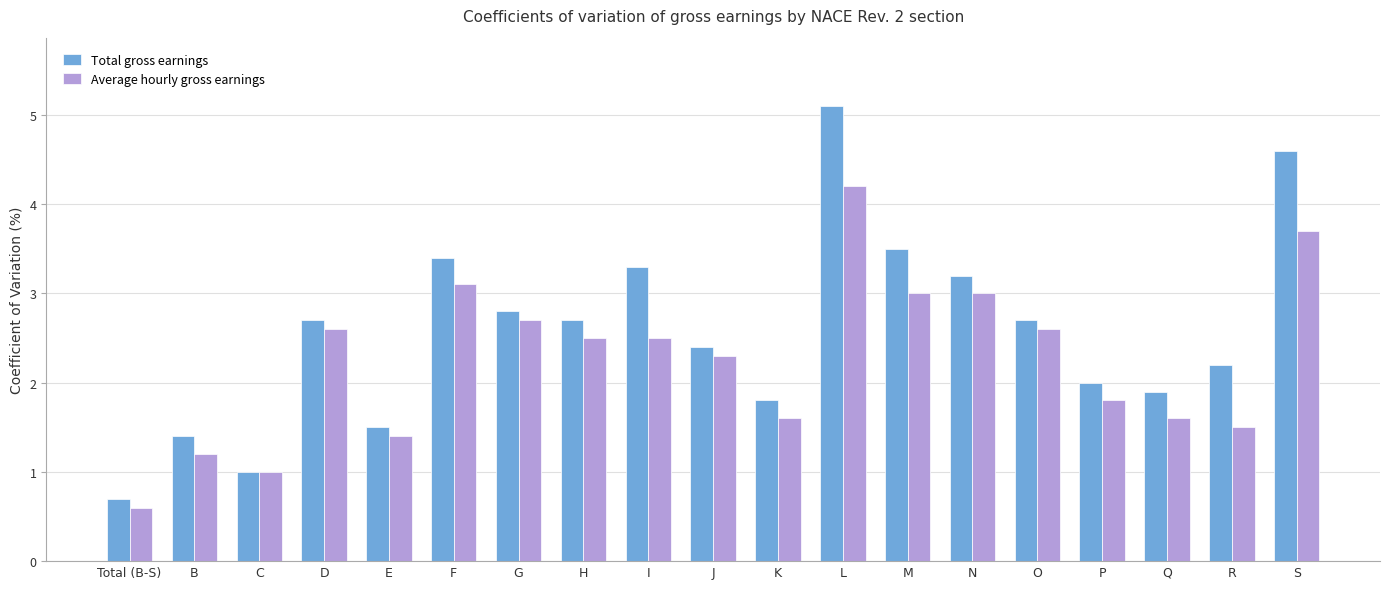

What is the highest value of the Average hourly gross earnings series?

4.2